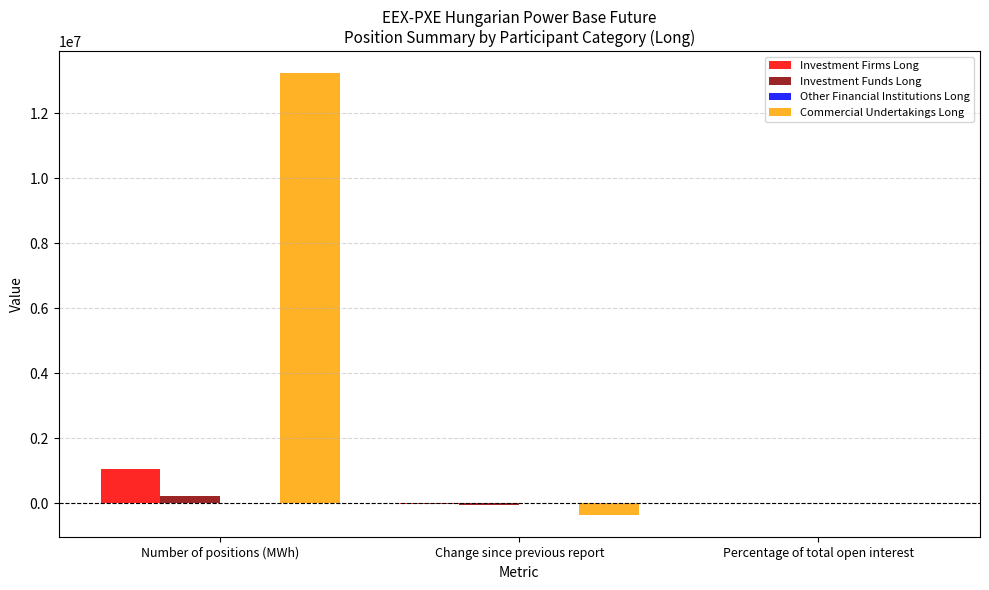

How many groups of bars are there?

3